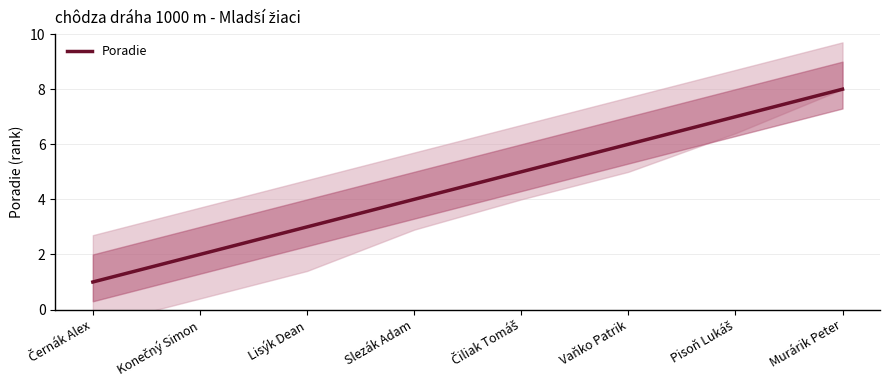

Reading left to right, transcribe all the data shown in this chart.

Černák Alex=1	Konečný Simon=2	Lisýk Dean=3	Slezák Adam=4	Čiliak Tomáš=5	Vaňko Patrik=6	Pisoň Lukáš=7	Murárik Peter=8